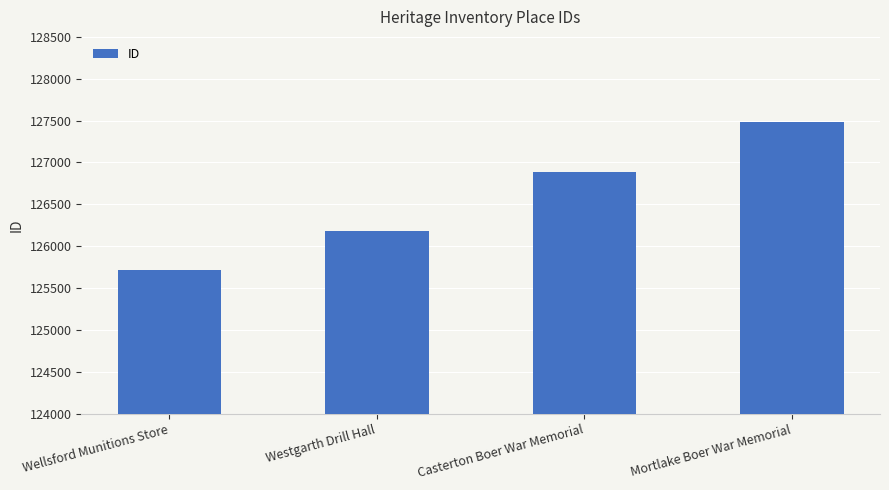

List the labels in order of value, largest first.

Mortlake Boer War Memorial, Casterton Boer War Memorial, Westgarth Drill Hall, Wellsford Munitions Store